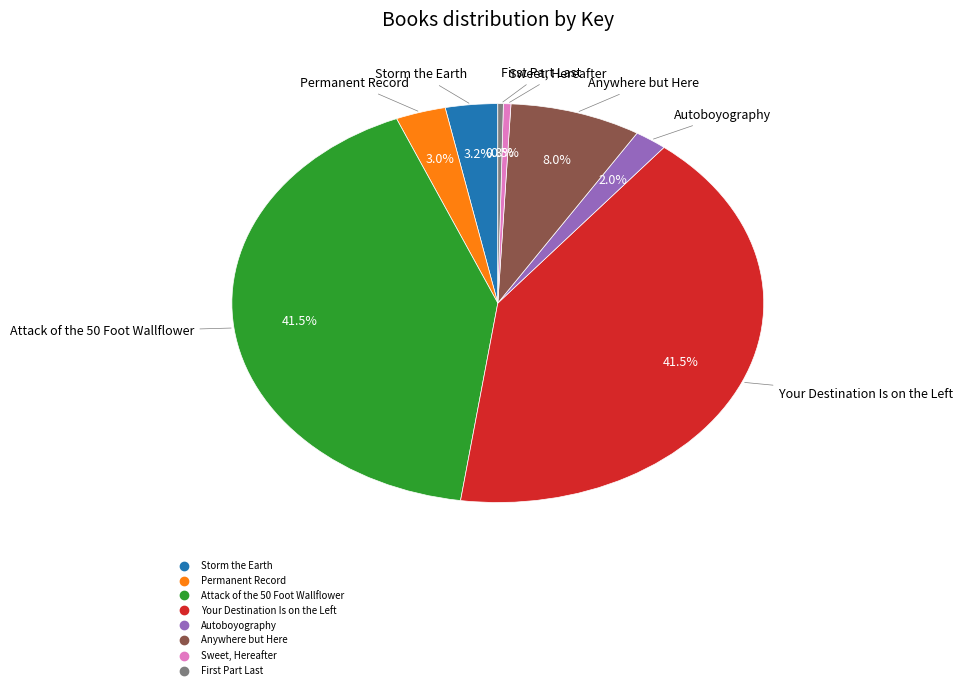

How many slices are in this pie chart?

8